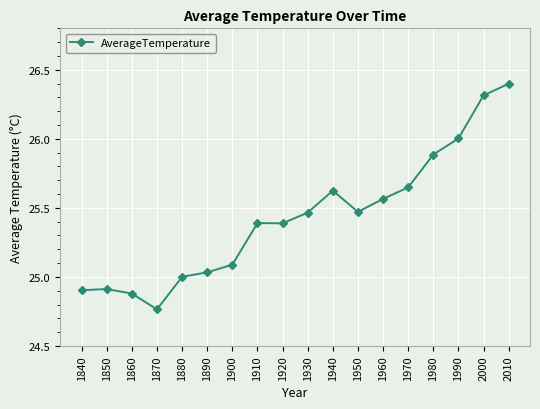

Which category has the lowest value across all series?

1870